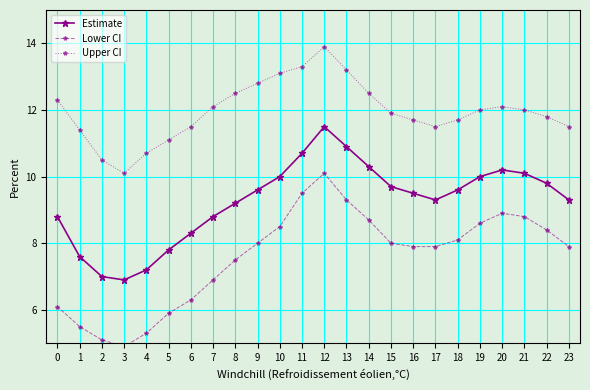

What is the difference between the maximum and minimum values in the Estimate series?

4.6